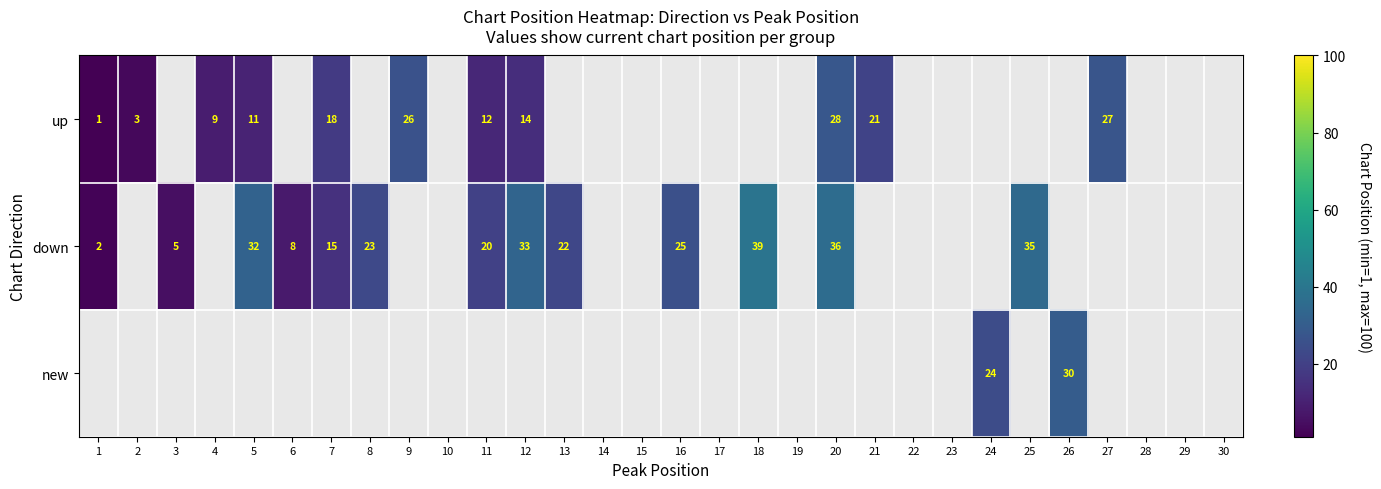

The value of up at 9 is 38. True or false?

False